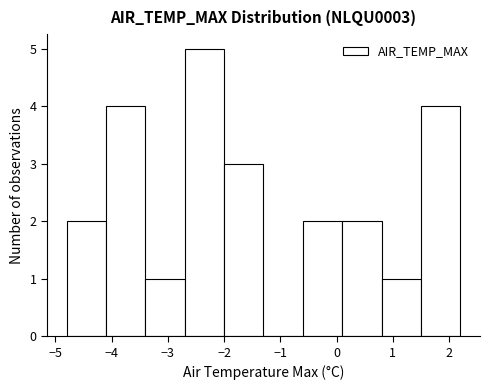

How tall is the bar that spans 0.1 to 0.8 on the x-axis? The values are not printed on the chart, so give them approximately, as read against the axis.

2